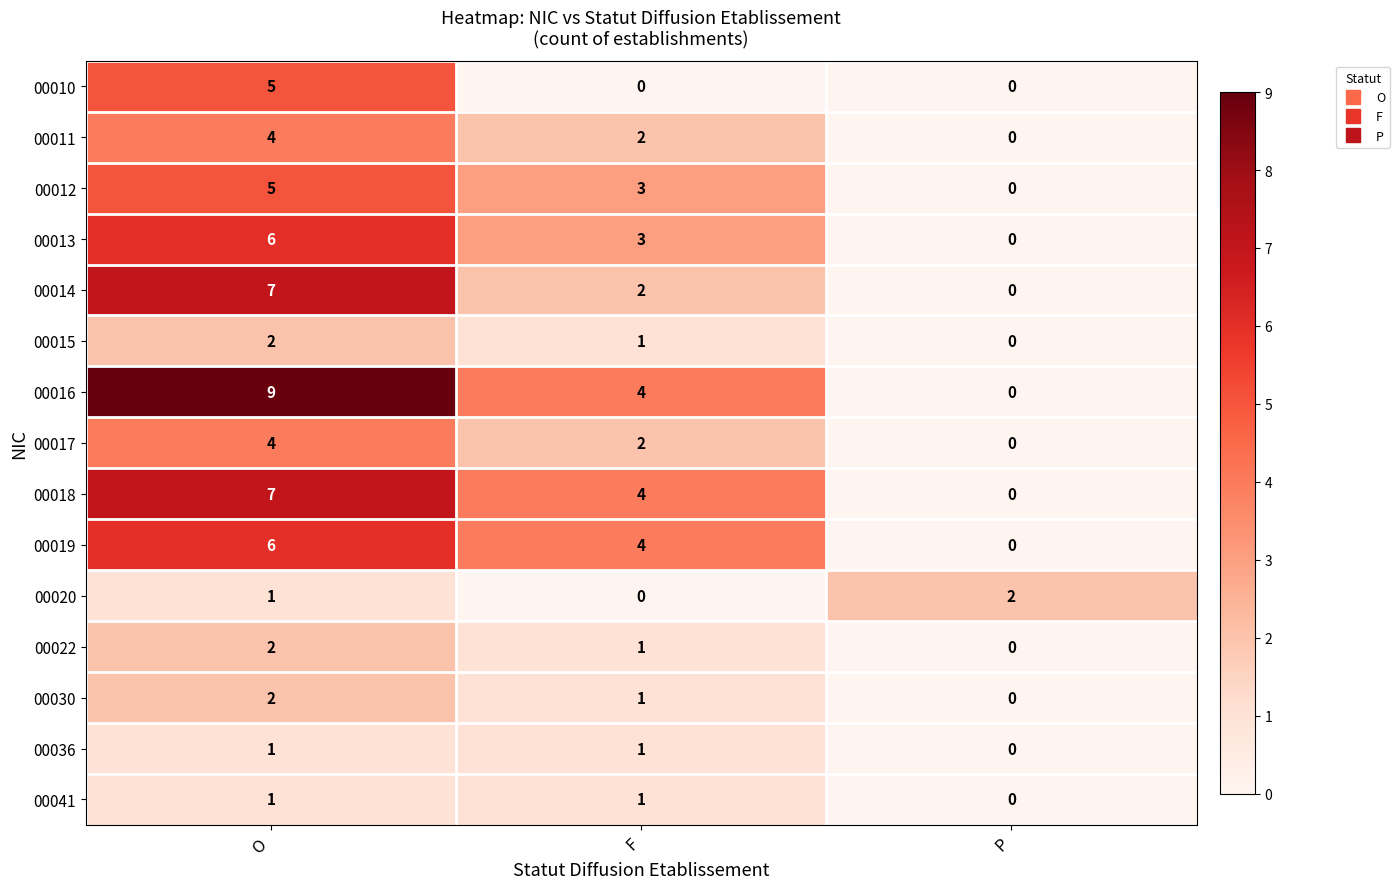

Which series has the largest total across all categories?

00016